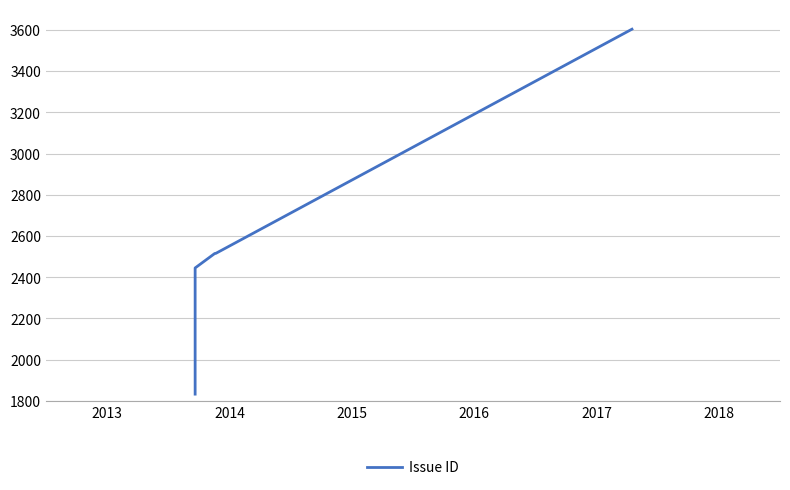

Is this an area chart (filled region under the line)?

No